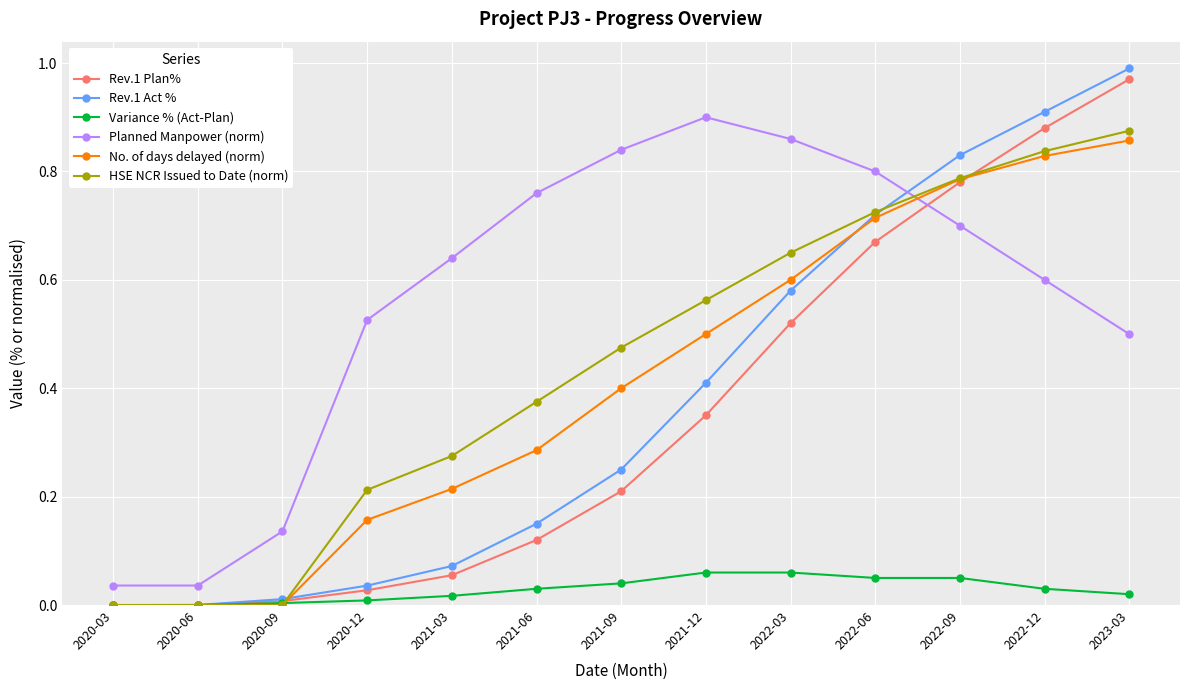

True or false: Variance % (Act-Plan) and Planned Manpower (norm) intersect in this chart.

False